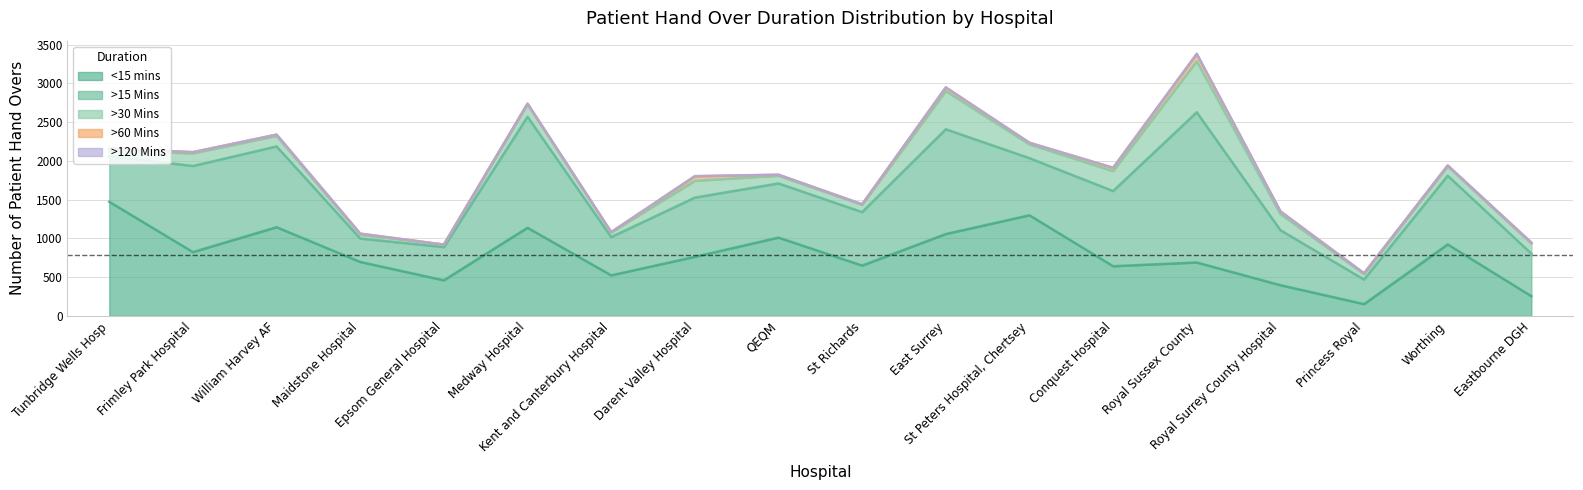

Where is the first local maximum for >120 Mins?

Maidstone Hospital